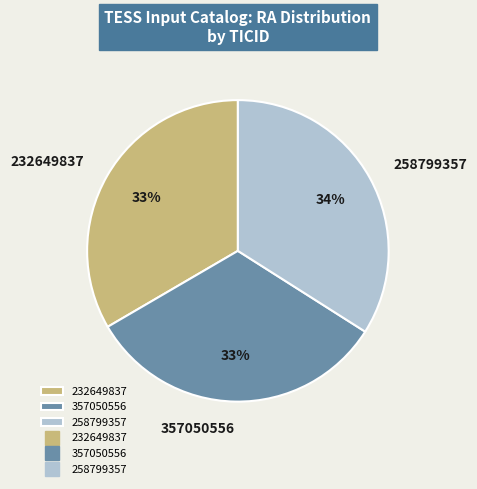

Which has a higher value, 258799357 or 232649837?

258799357